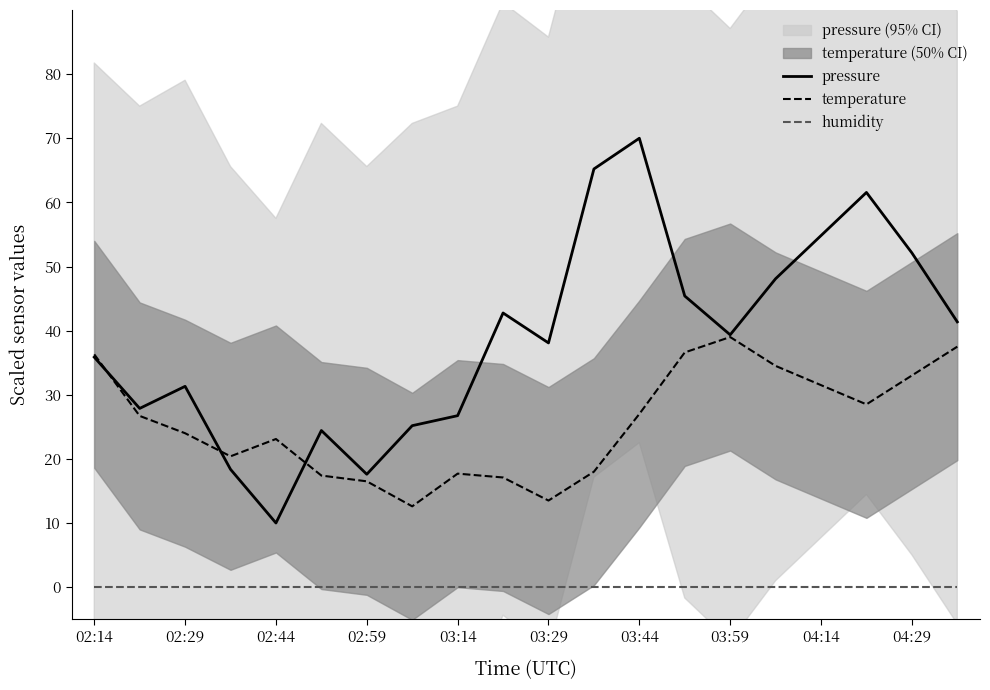

True or false: temperature has a value of 27.5 at 02:59.

False